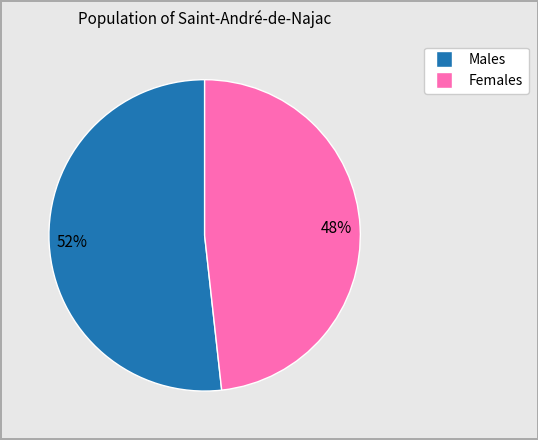

To the nearest percent, what percentage of the pie is Females?

48%